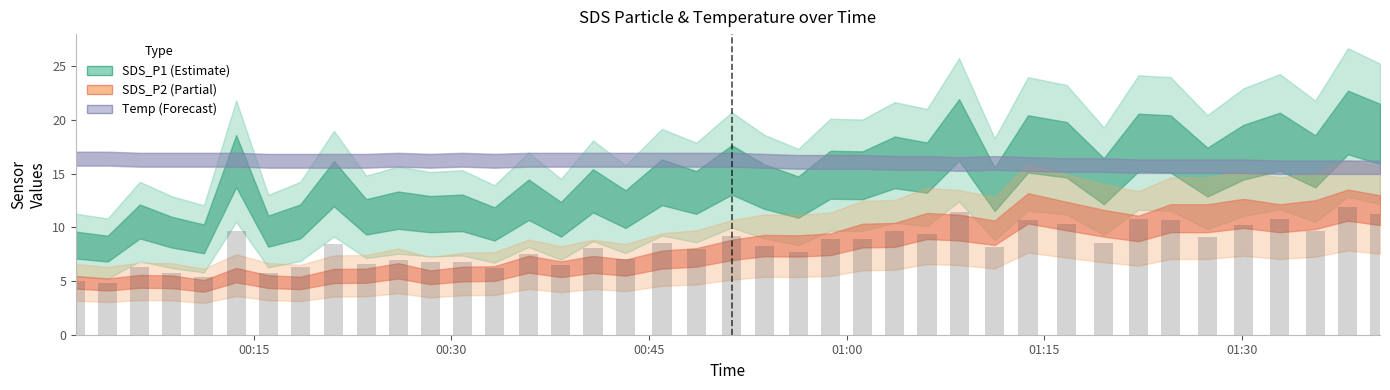

Which category has the highest value across all series?

2023/07/05 01:38:03